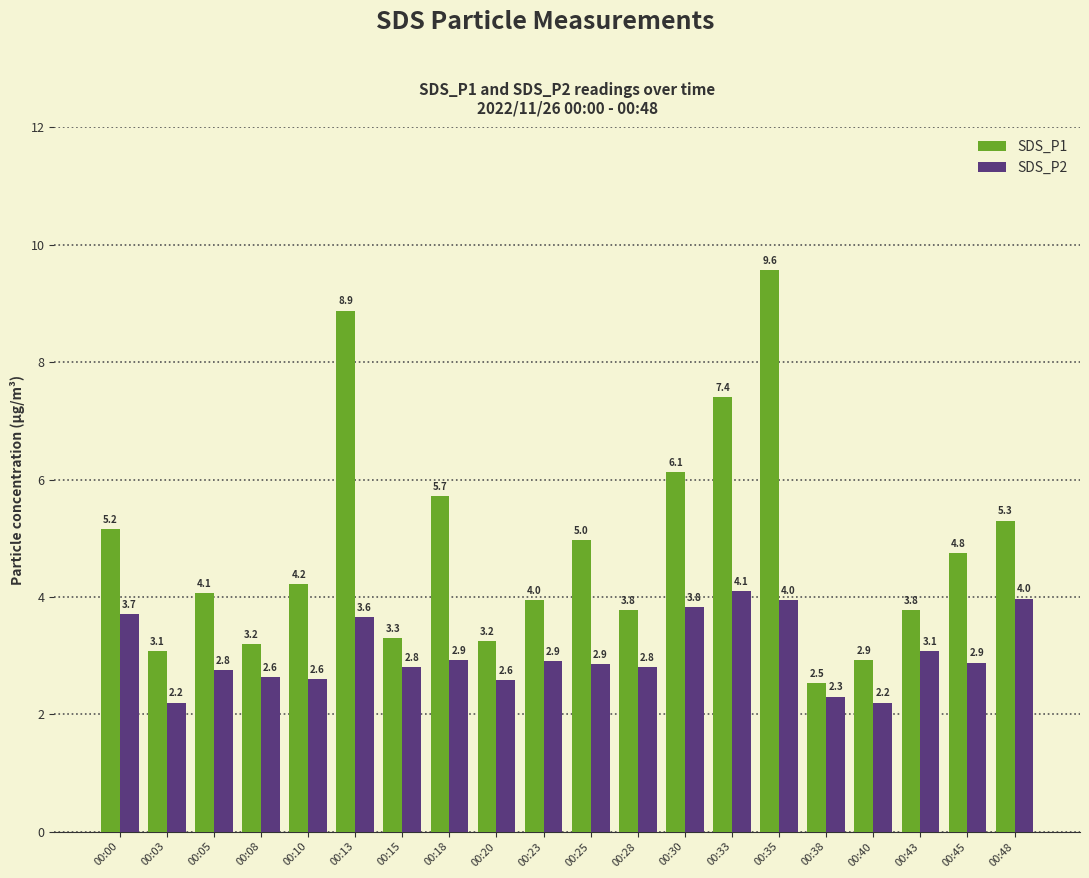

What is the average value of the SDS_P1 series?

4.8